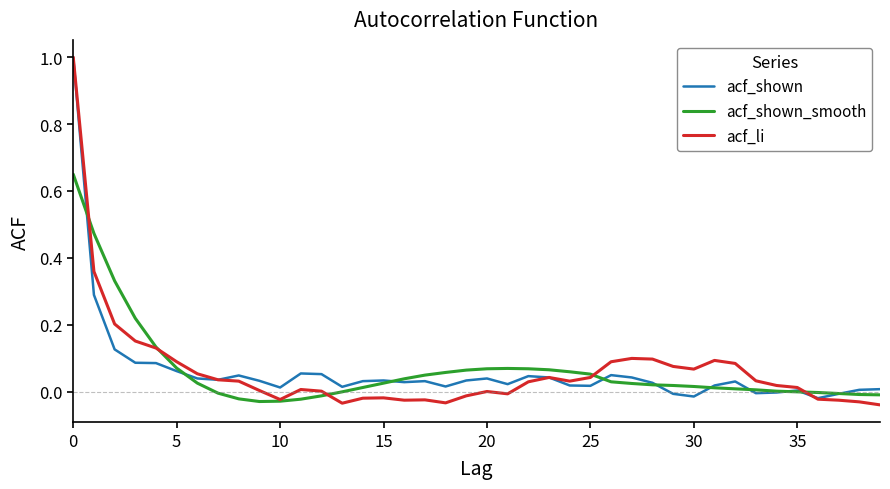

Which series has the widest spread of values?

acf_li